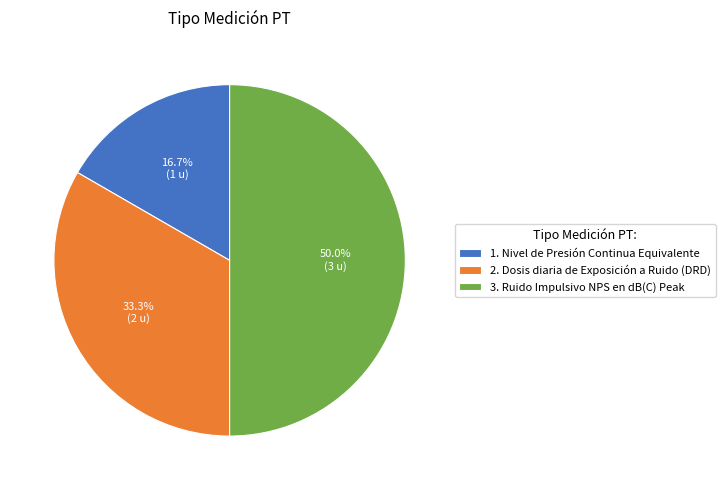

Between 3. Ruido Impulsivo NPS en dB(C) Peak and 1. Nivel de Presión Continua Equivalente, which is larger?

3. Ruido Impulsivo NPS en dB(C) Peak